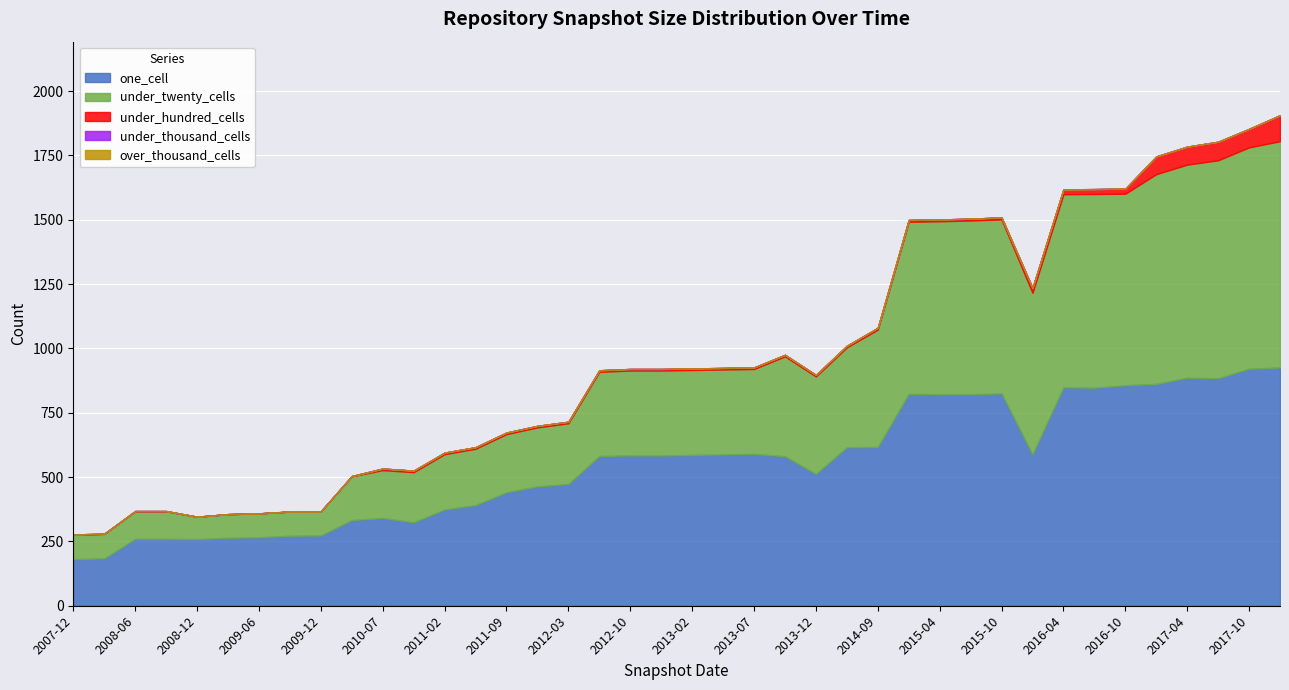

True or false: under_hundred_cells and under_thousand_cells intersect in this chart.

False